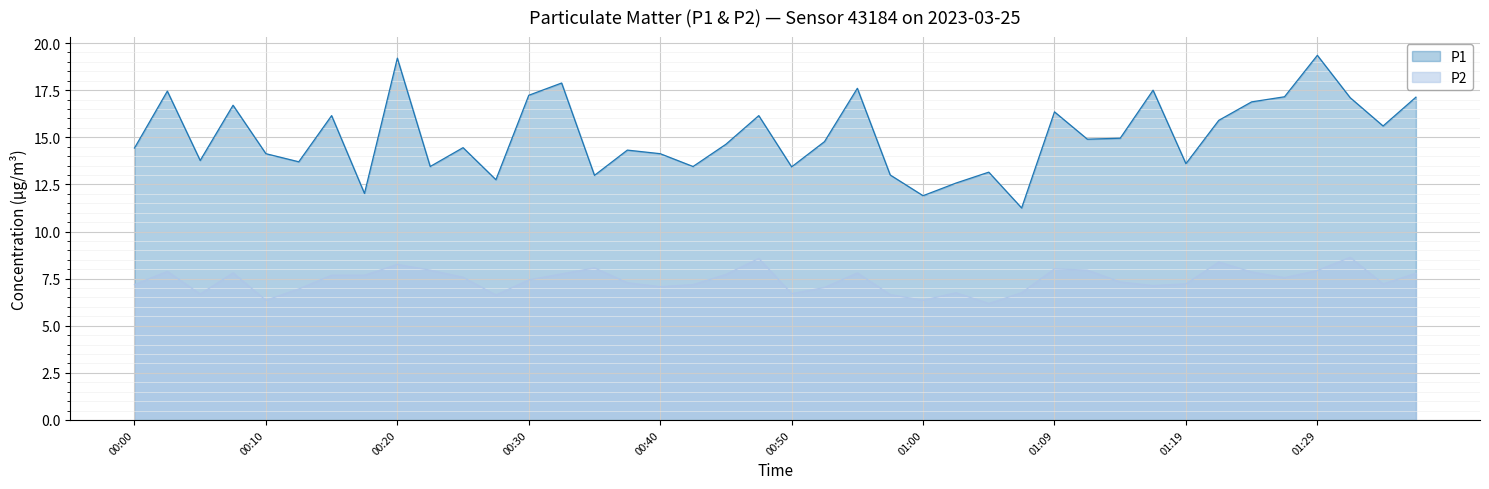

Count the number of data series in this chart.

2